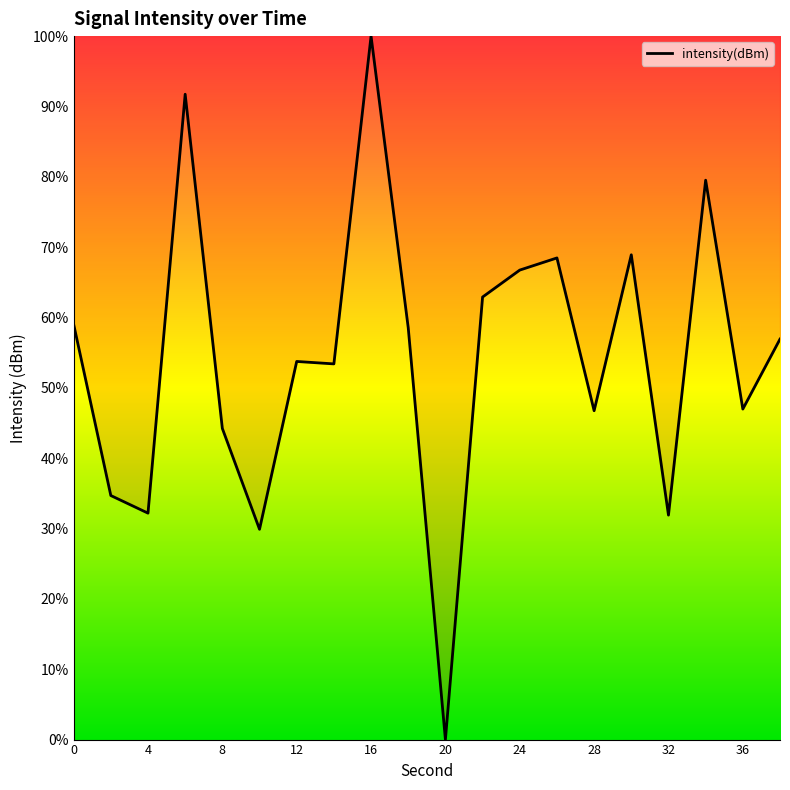

Is this an area chart (filled region under the line)?

No